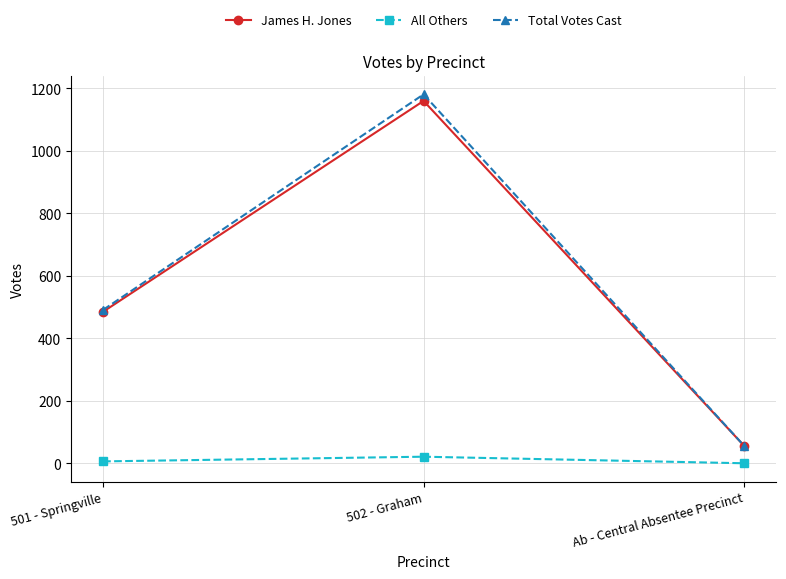

What is the lowest value of the Total Votes Cast series?

56